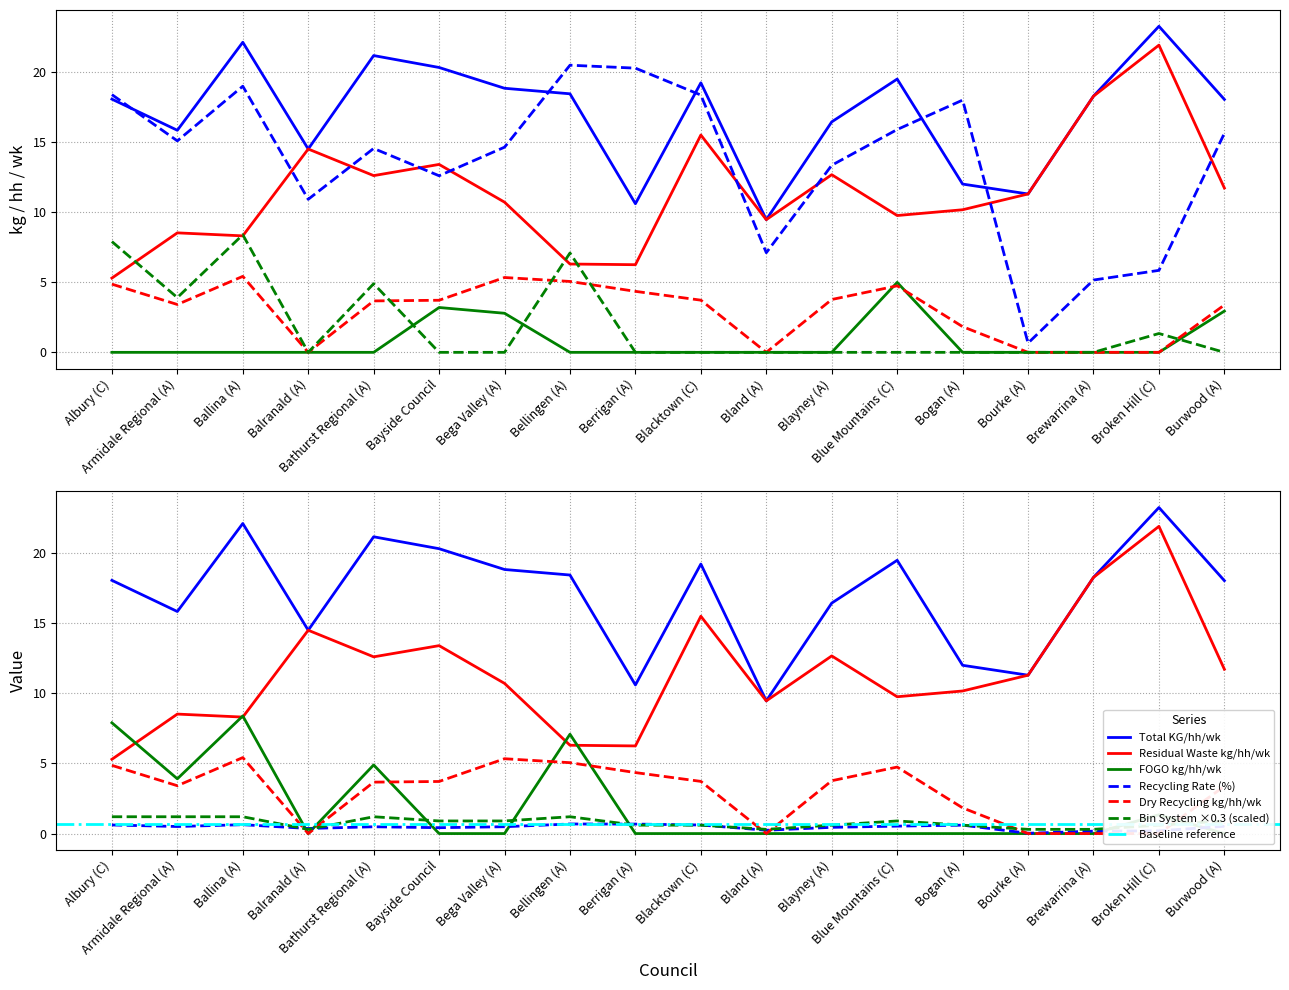

True or false: FOGO kg/hh/wk has a value of 0.9 at Broken Hill (C).

False